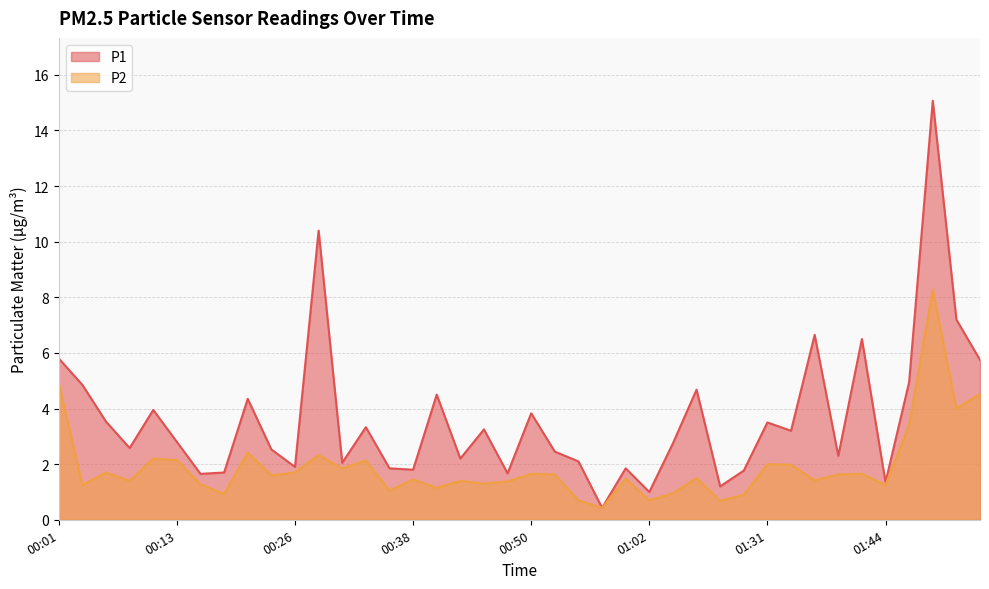

In P2, how many points are lower than both neighbors (excluding endpoints)?

14